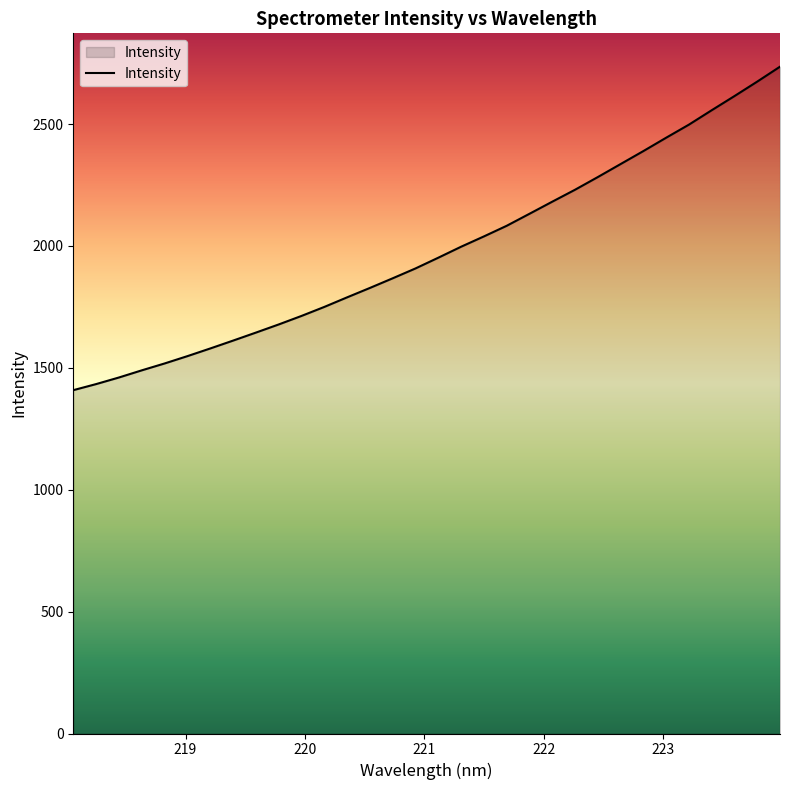

How many lines are shown in the chart?

1